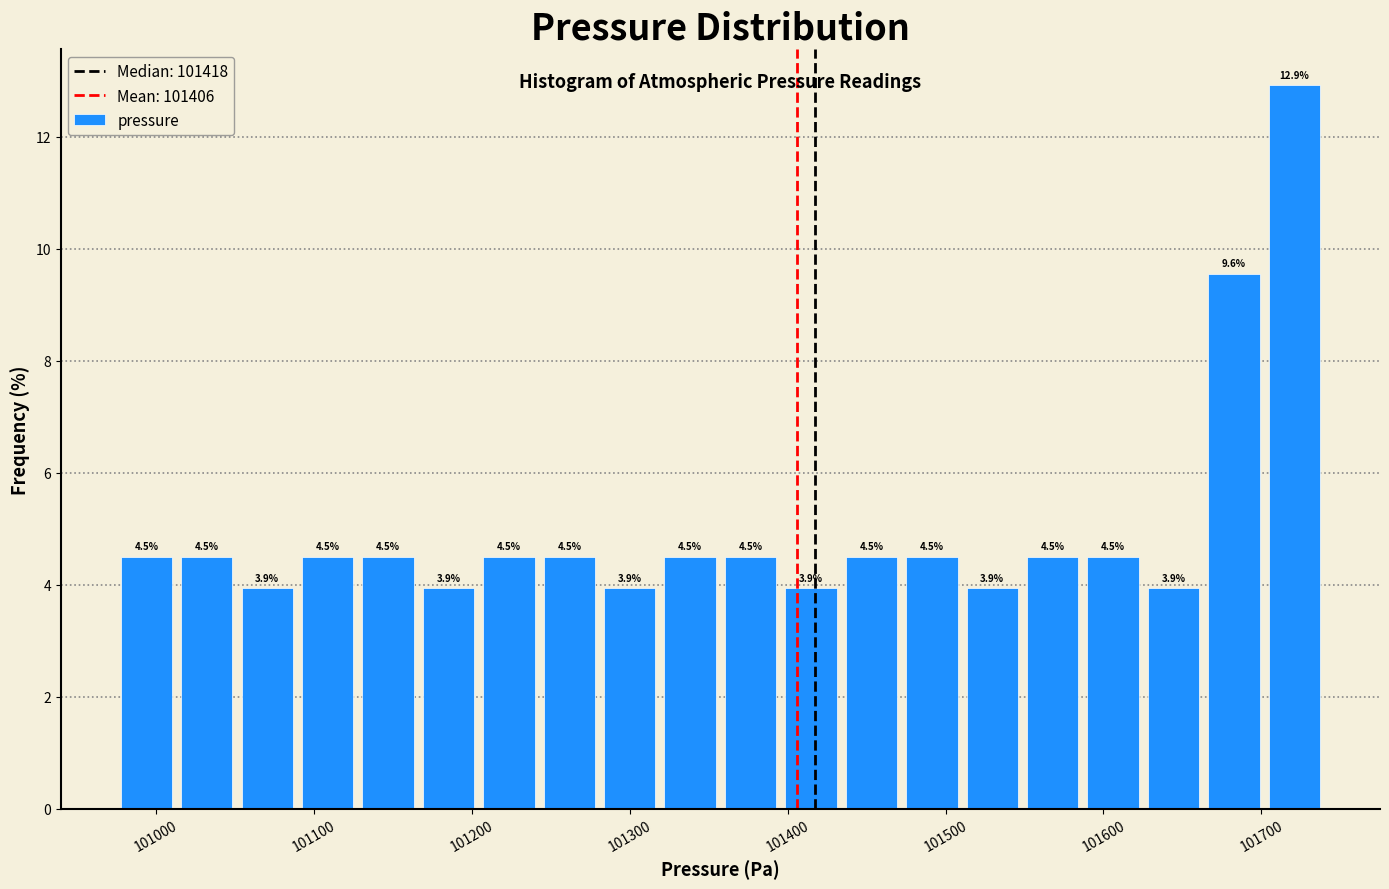

Around what value on the x-axis is the tallest bar? Give the approximate position of its centre, as read against the axis.

101720